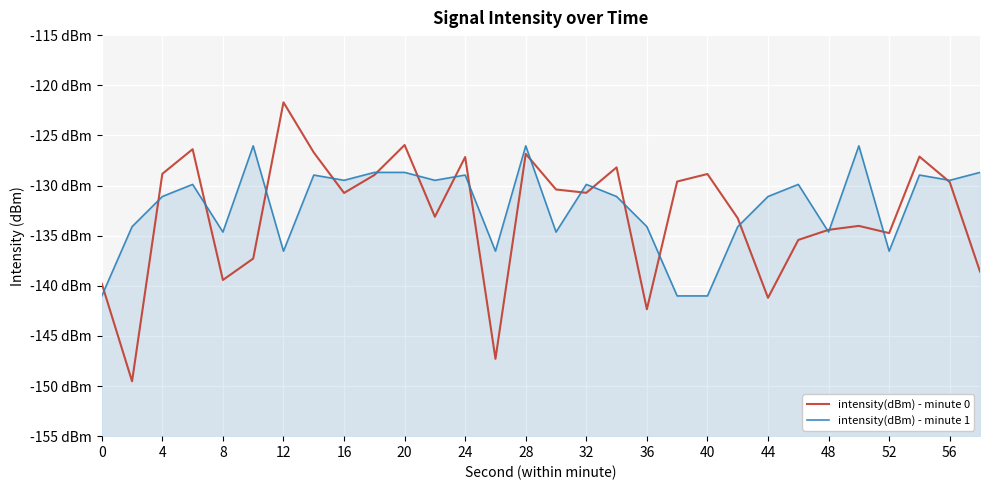

Between 0 and 4, which is larger?

4